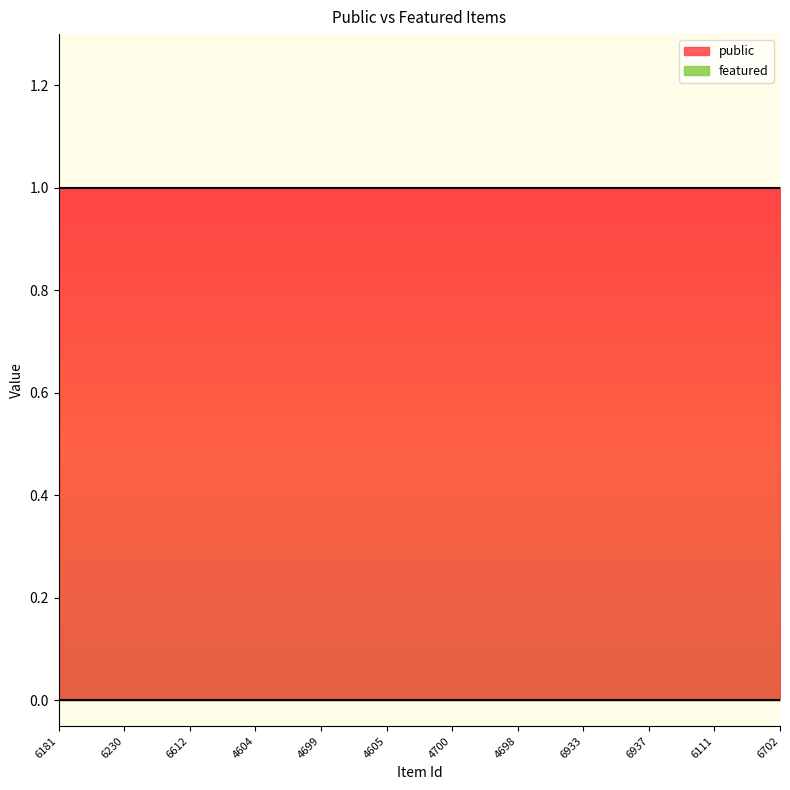

True or false: public and featured intersect in this chart.

False